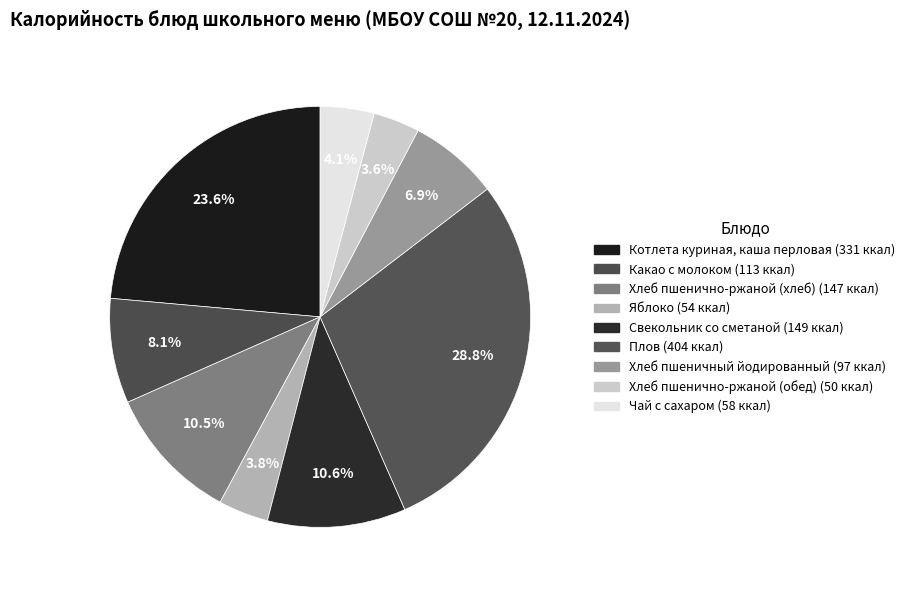

How many segments does this pie chart have?

9